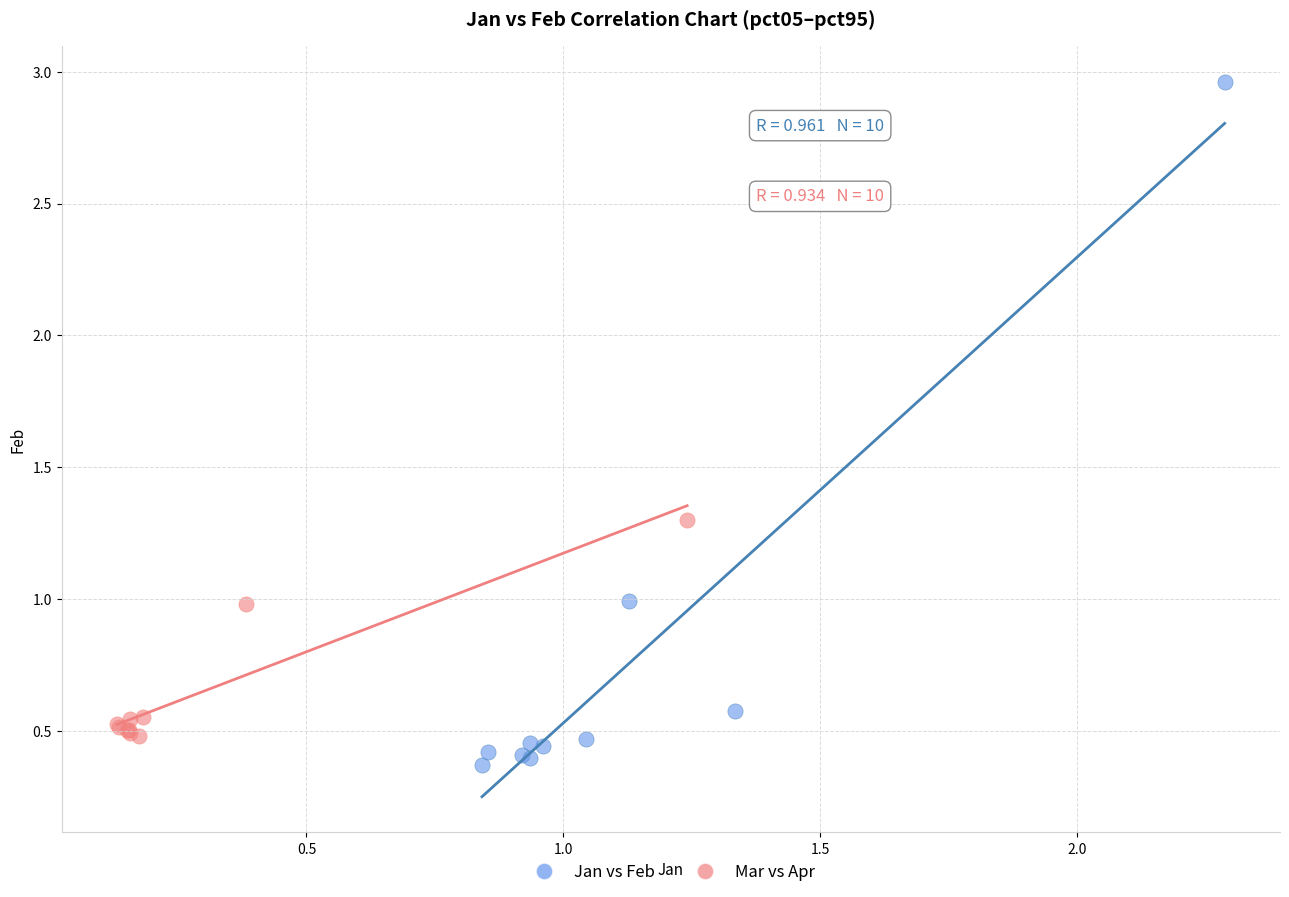

Which series reaches the minimum Y coordinate?

Jan vs Feb